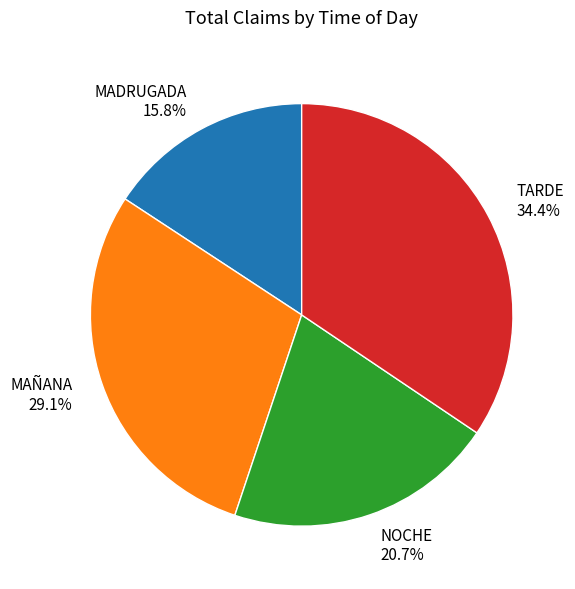

How many slices are in this pie chart?

4